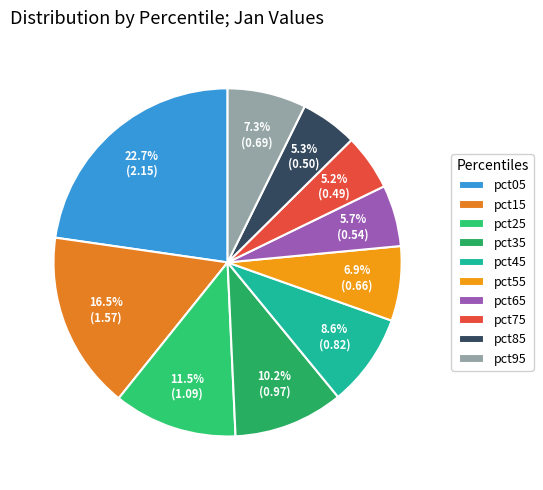

Combined, what portion of the pie is pct35 and pct75?

15.4%